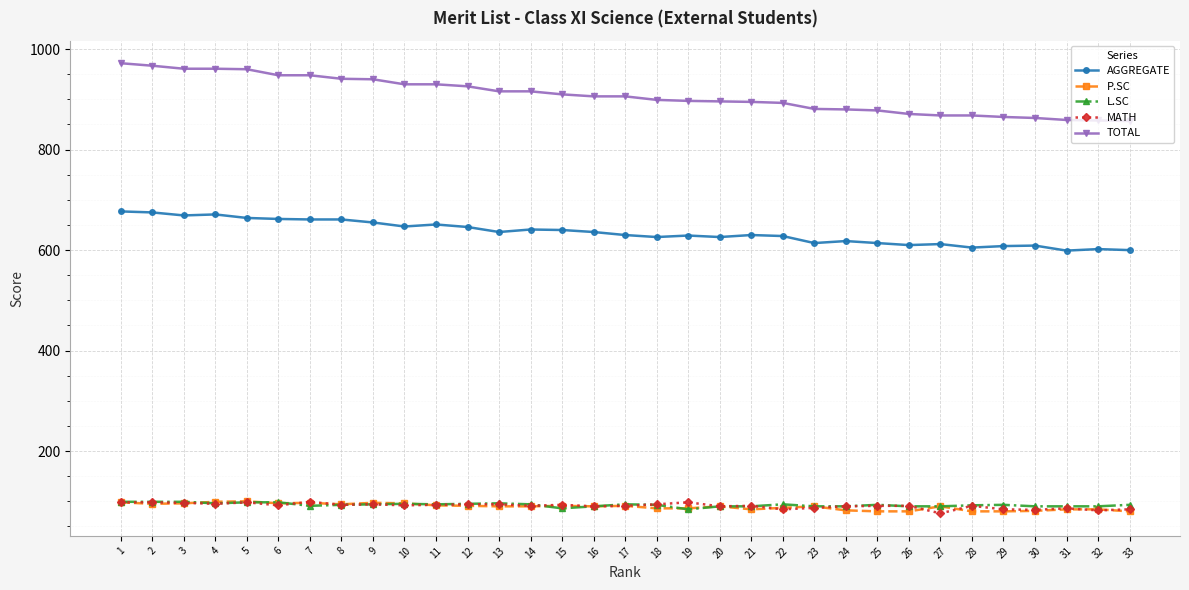

Which series has the largest total across all categories?

TOTAL